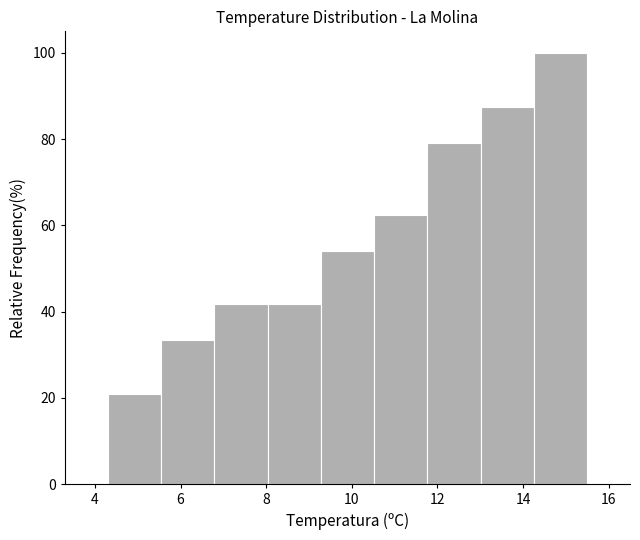

What is the height of the bar covering 6.8 to 8.0 on the x-axis? Neither the bar edges nor the heights are printed on the chart, so give them approximately, as read against the axes.

42